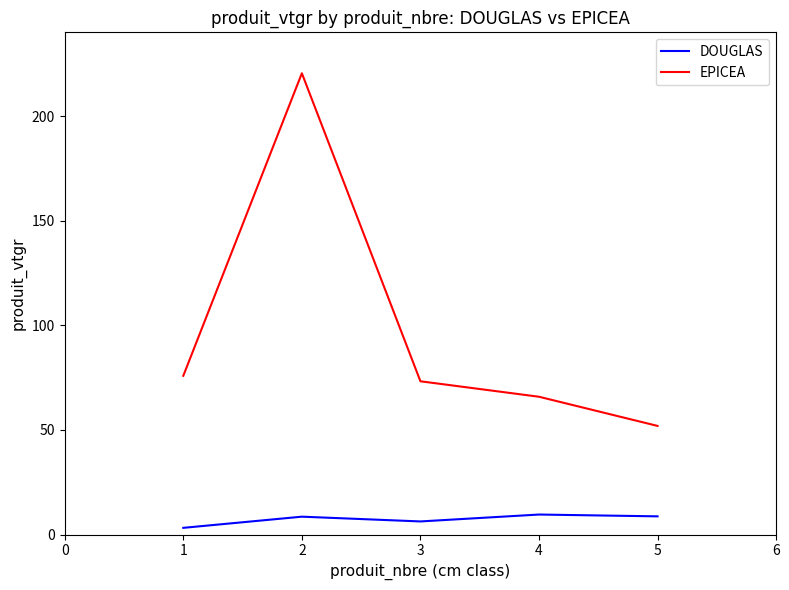

Is it true that EPICEA equals 51.9 at 5?

True